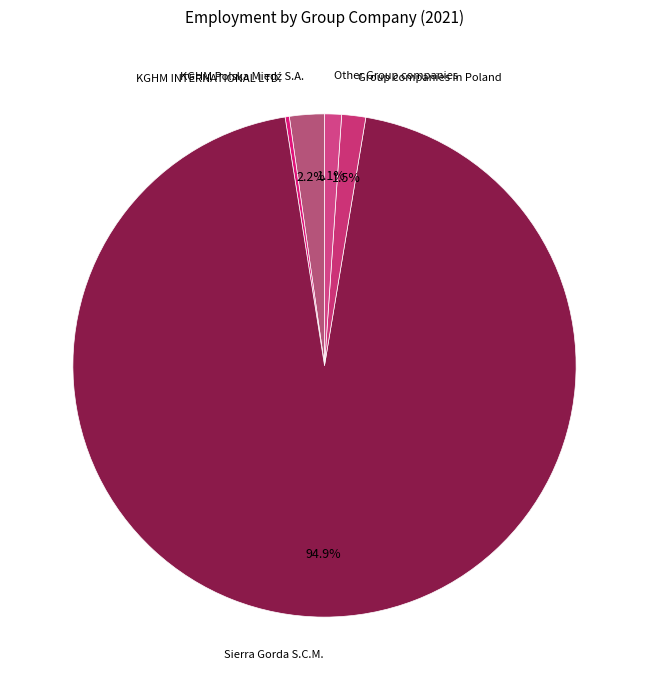

How much of the chart is everything except Other Group companies?

98.9%